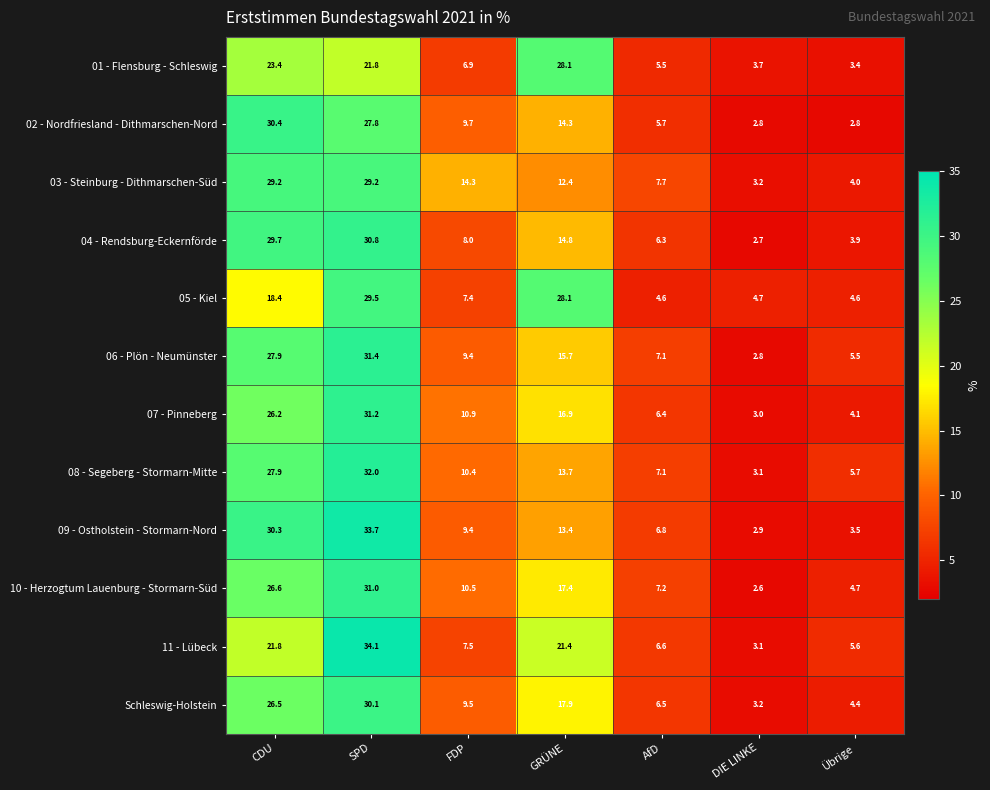

The value of 11 - Lübeck at GRÜNE is 21.4. True or false?

True